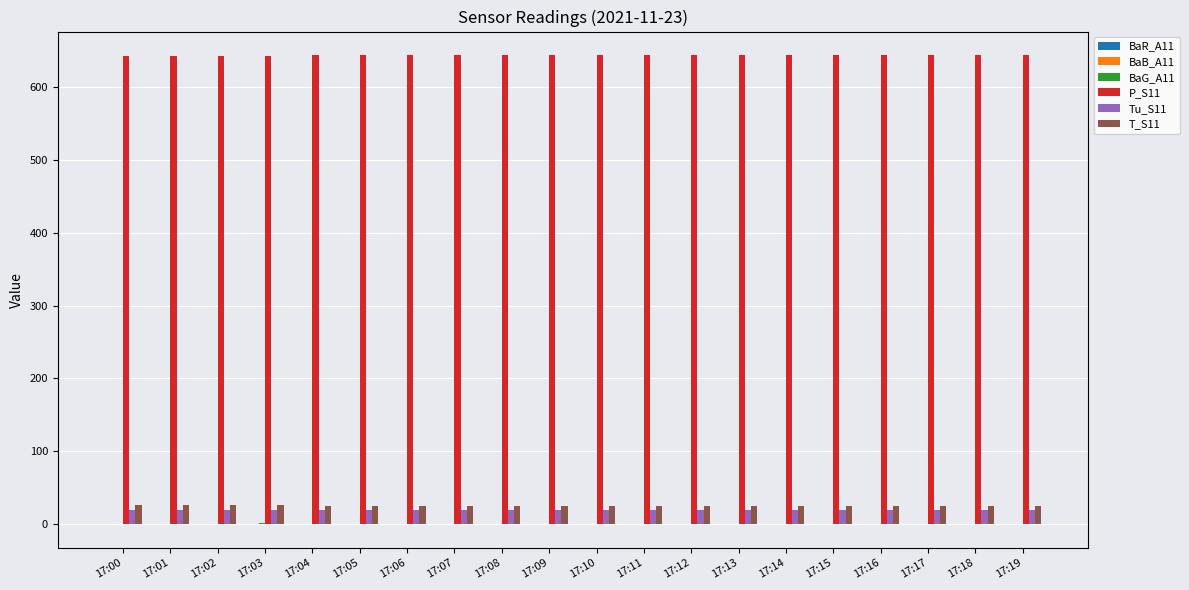

What is the maximum value for T_S11?

25.5